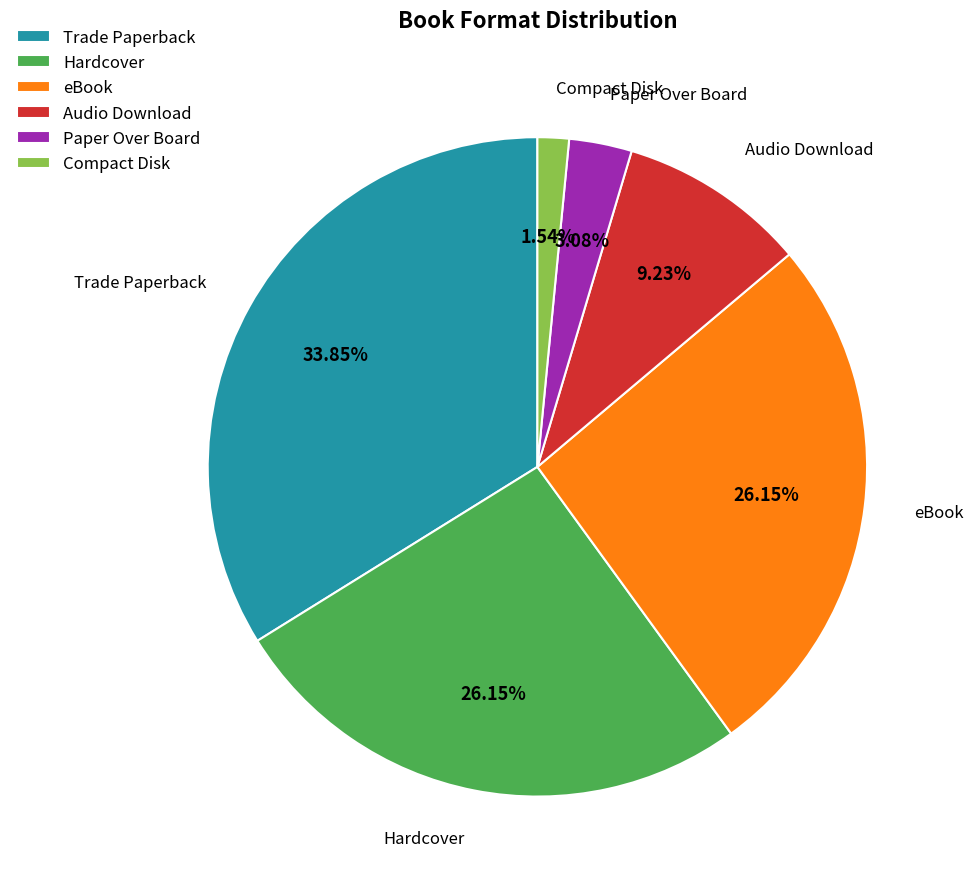

Which category has the biggest portion of the pie?

Trade Paperback